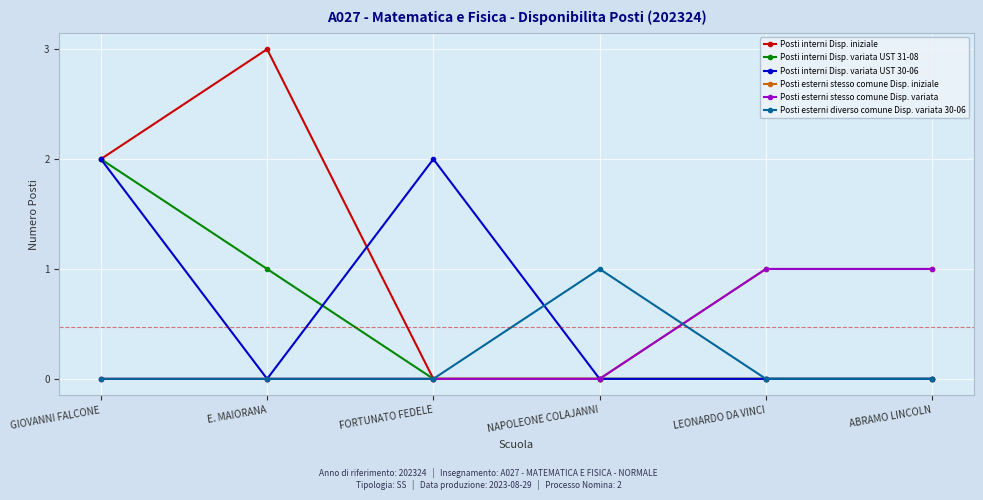

Reading left to right, what are all the values shown in this chart?

Posti interni Disp. iniziale: 2	3	0	0	0	0
Posti interni Disp. variata UST 31-08: 2	1	0	0	0	0
Posti interni Disp. variata UST 30-06: 2	0	2	0	0	0
Posti esterni stesso comune Disp. iniziale: 0	0	0	0	1	1
Posti esterni stesso comune Disp. variata: 0	0	0	0	1	1
Posti esterni diverso comune Disp. variata 30-06: 0	0	0	1	0	0